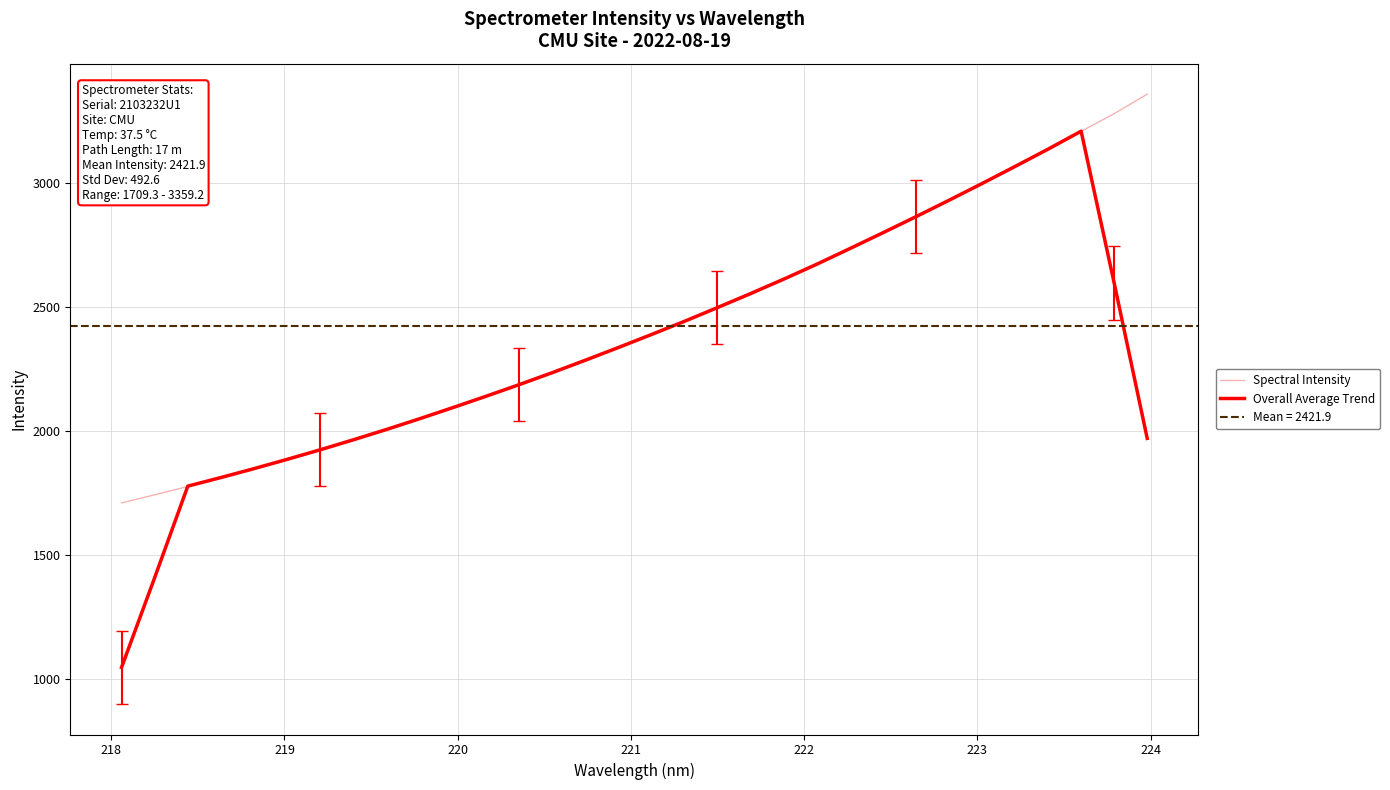

What is the lowest value of the Spectral Intensity series?

1709.3